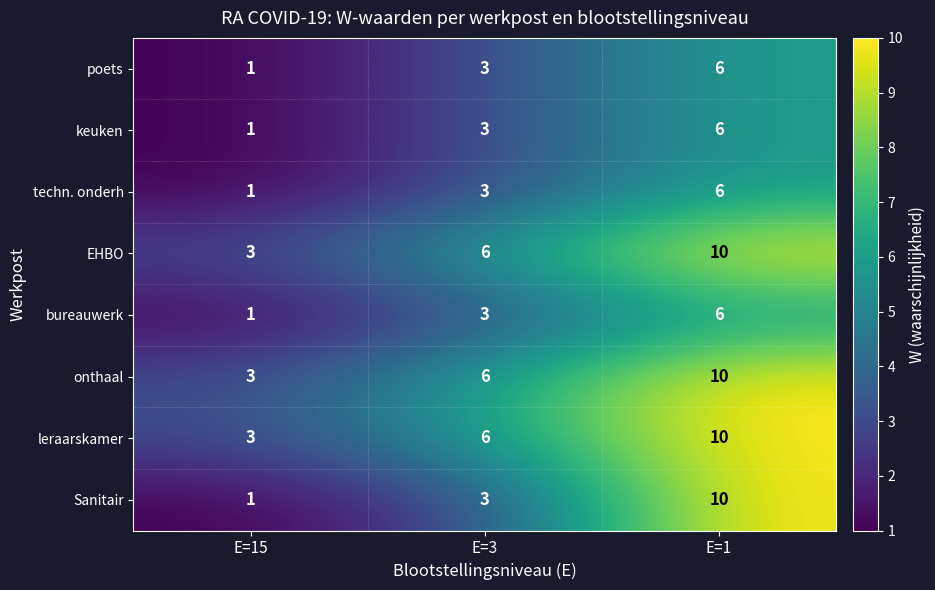

Reading right to left, extract all data points from this chart.

poets: E=1=6	E=3=3	E=15=1
keuken: E=1=6	E=3=3	E=15=1
techn. onderh: E=1=6	E=3=3	E=15=1
EHBO: E=1=10	E=3=6	E=15=3
bureauwerk: E=1=6	E=3=3	E=15=1
onthaal: E=1=10	E=3=6	E=15=3
leraarskamer: E=1=10	E=3=6	E=15=3
Sanitair: E=1=10	E=3=3	E=15=1